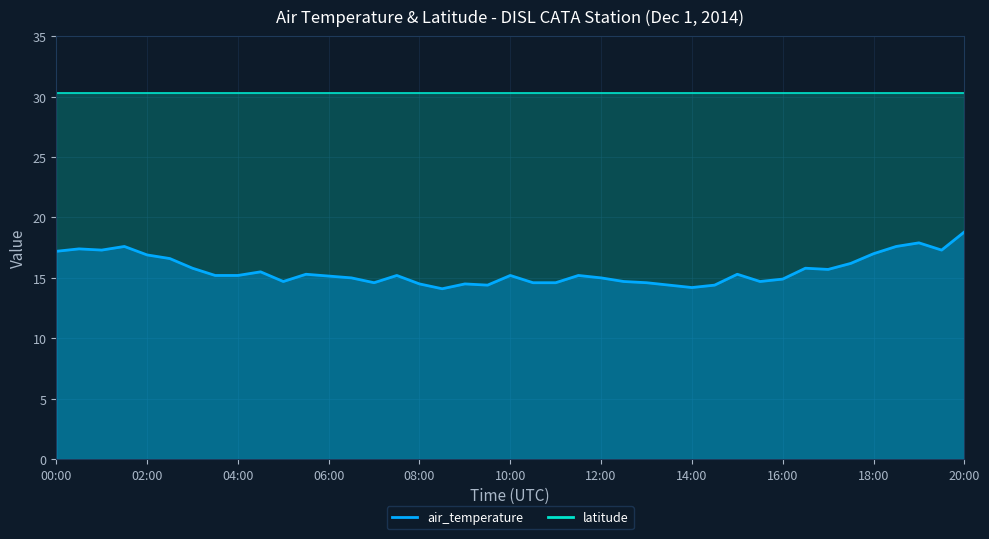

What is the difference between the values at 2014-12-01T05:00 and 2014-12-01T03:30?

0.5